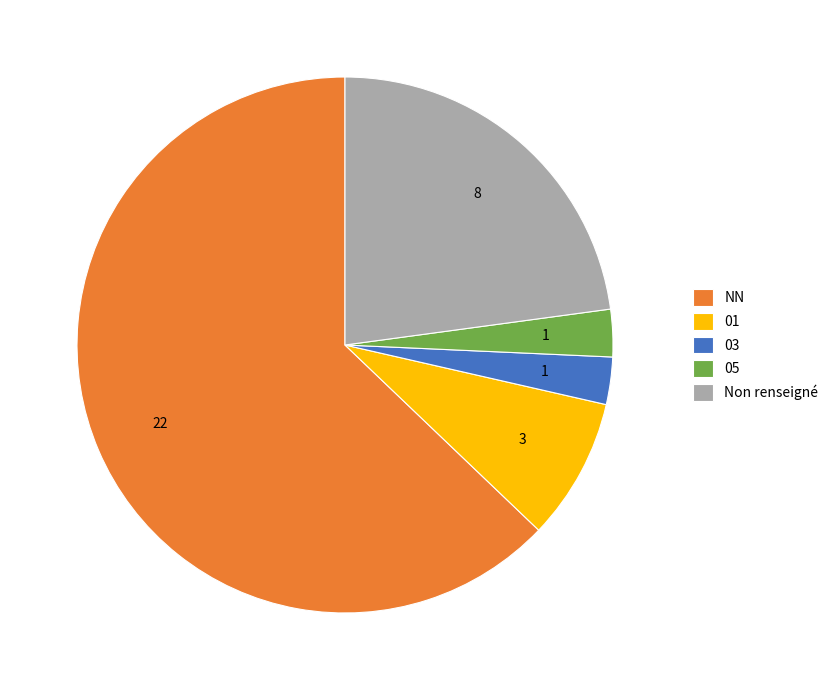

Which category has the biggest portion of the pie?

NN